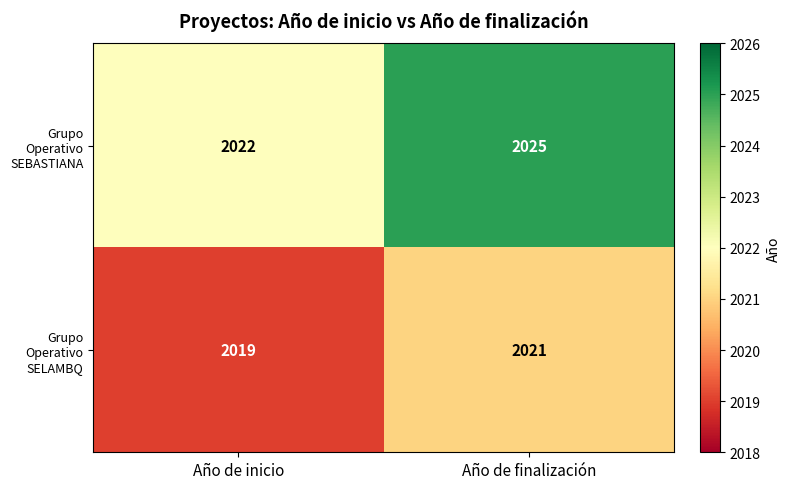

Rank the series by their maximum value, from lowest to highest.

Grupo Operativo SELAMBQ, Grupo Operativo SEBASTIANA